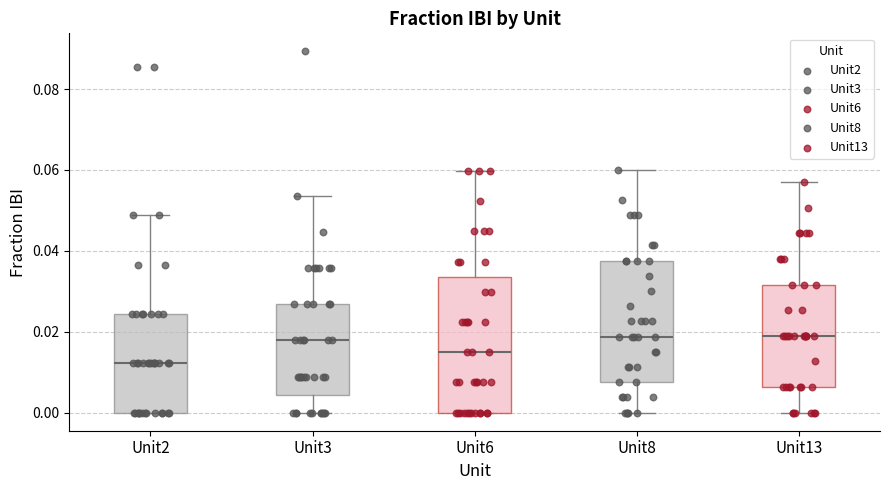

Which box has the lowest median line?

Unit2